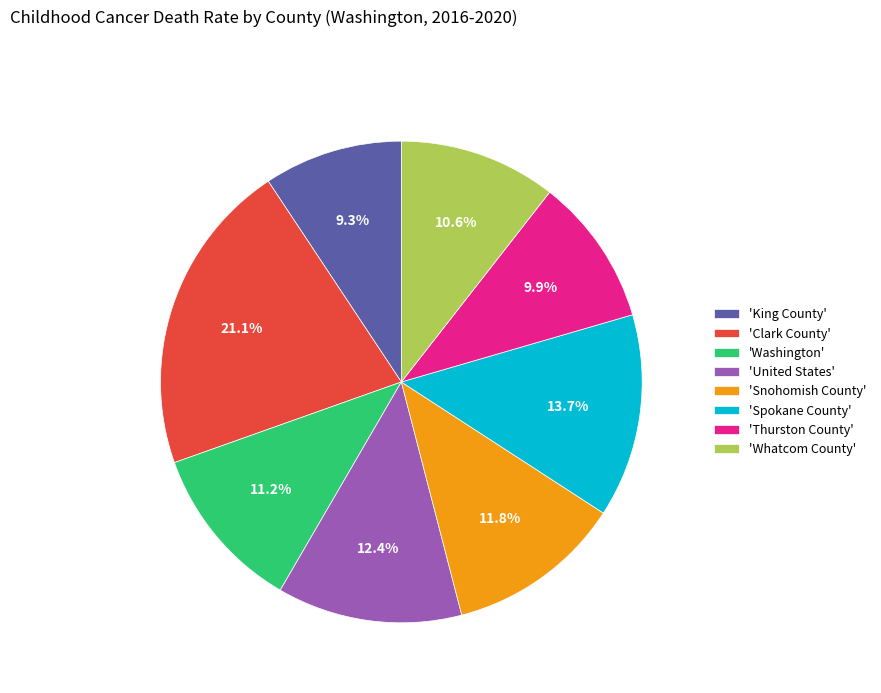

Does any single category account for the majority?

No